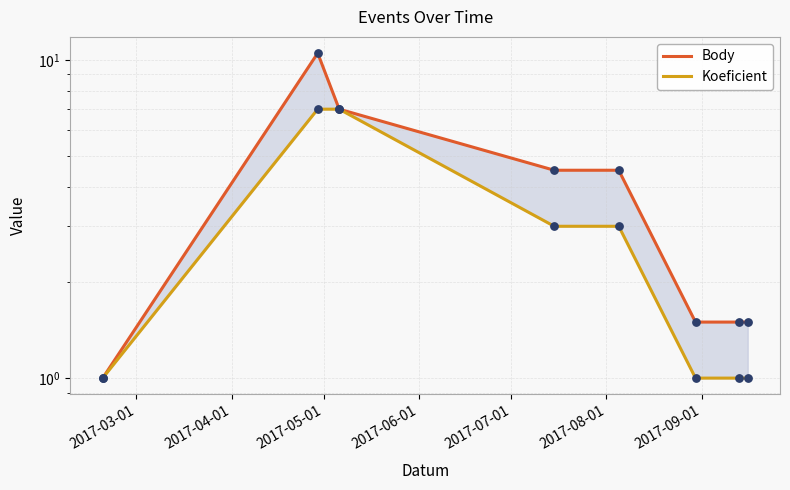

Which series has the largest total across all categories?

Body